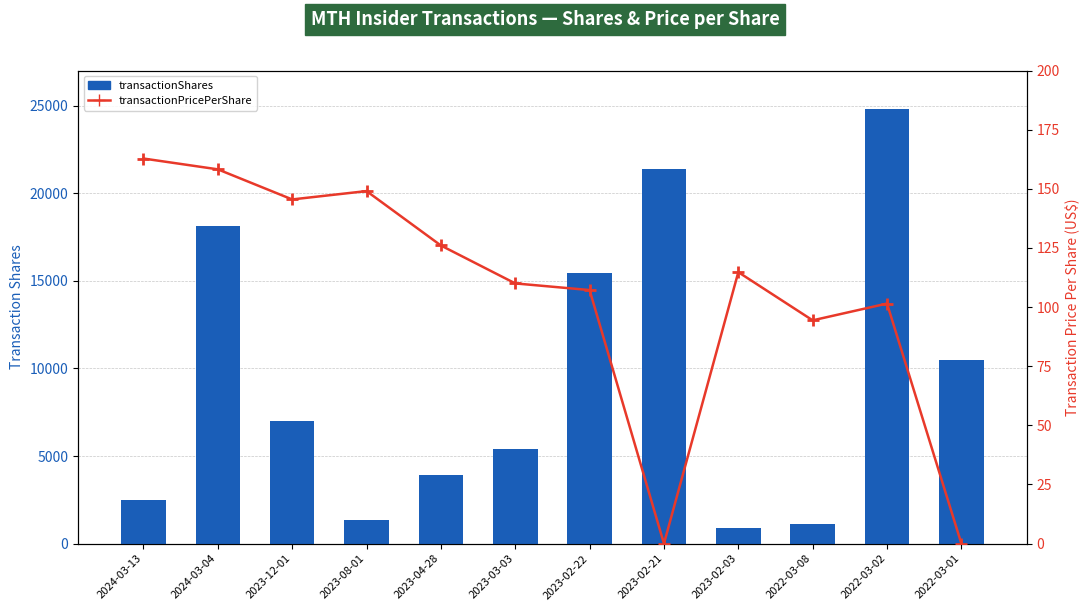

What is the sum of the transactionShares values at 2023-02-21 and 2022-03-02?

46156.0